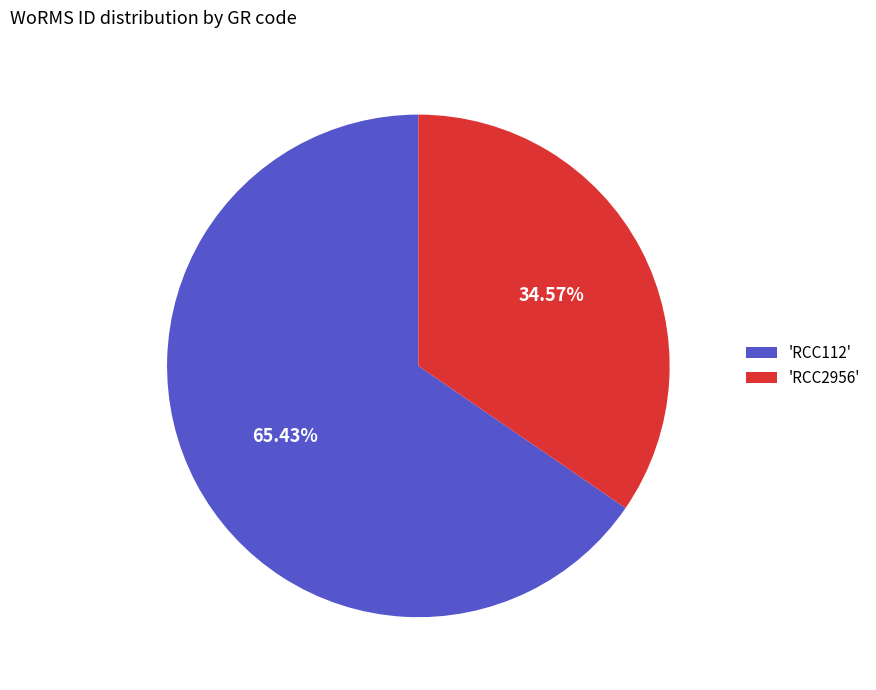

What is the ratio of the value at 'RCC112' to the value at 'RCC2956'?

1.9